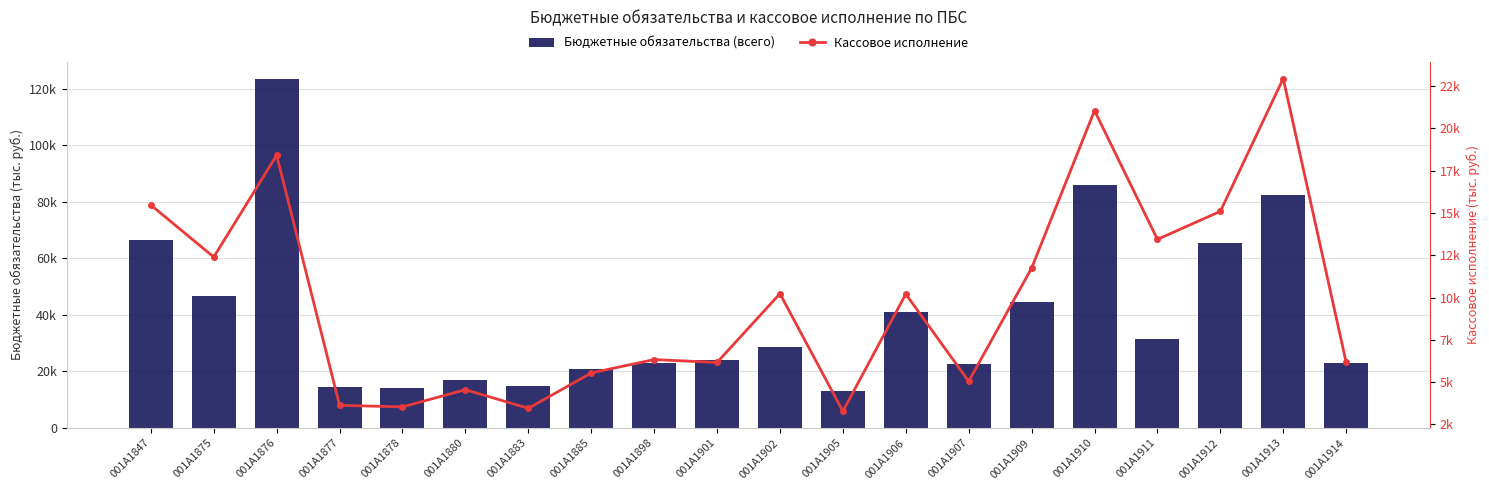

How many groups of bars are there?

20